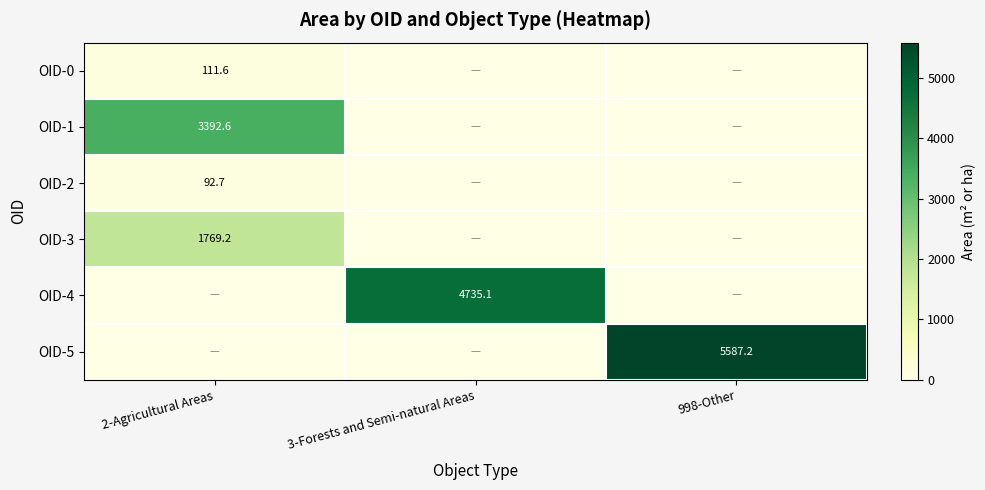

The OID-0 series shows 162.1 at 2-Agricultural Areas. True or false?

False